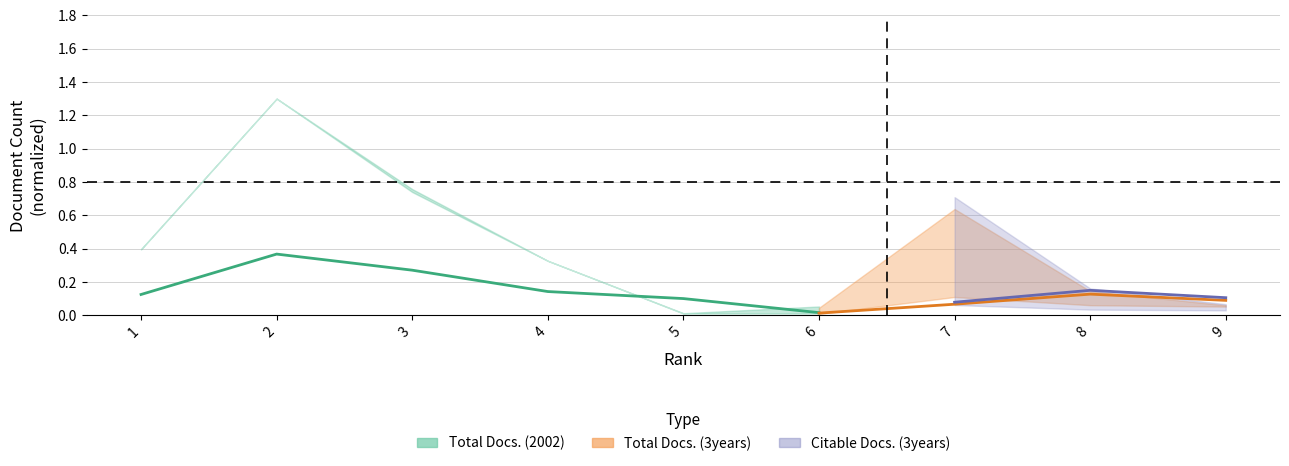

Reading right to left, extract all data points from this chart.

6=0.0	5=0.1	4=0.1	3=0.3	2=0.4	1=0.1